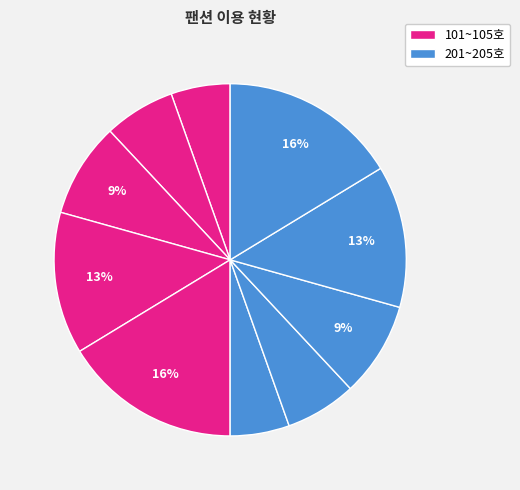

How many slices are in this pie chart?

10